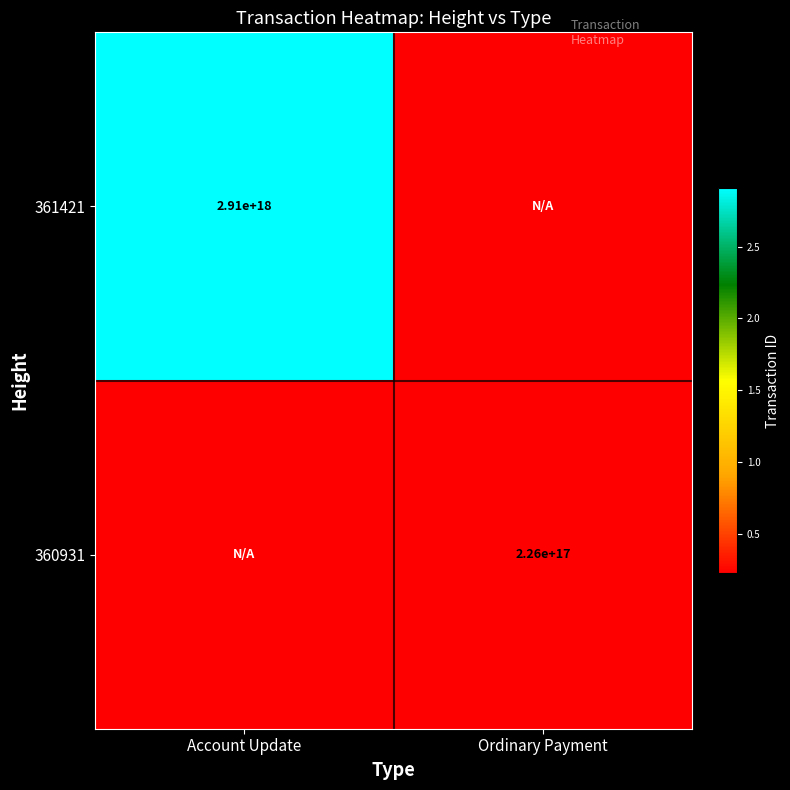

Is the value of 360931 at Ordinary Payment greater than the value of 361421 at Account Update?

No